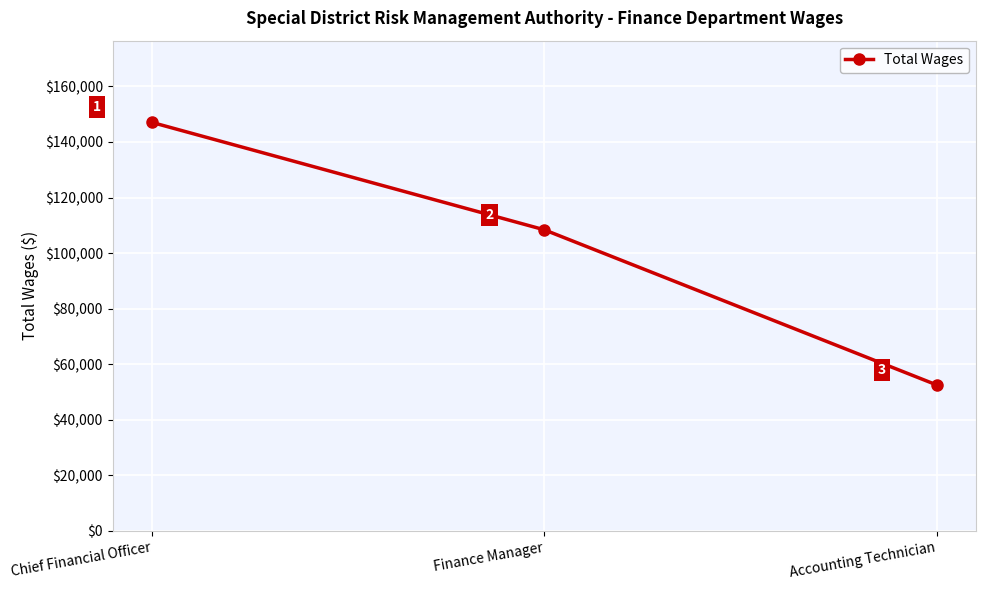

What is the difference between the second highest and minimum values?

55863